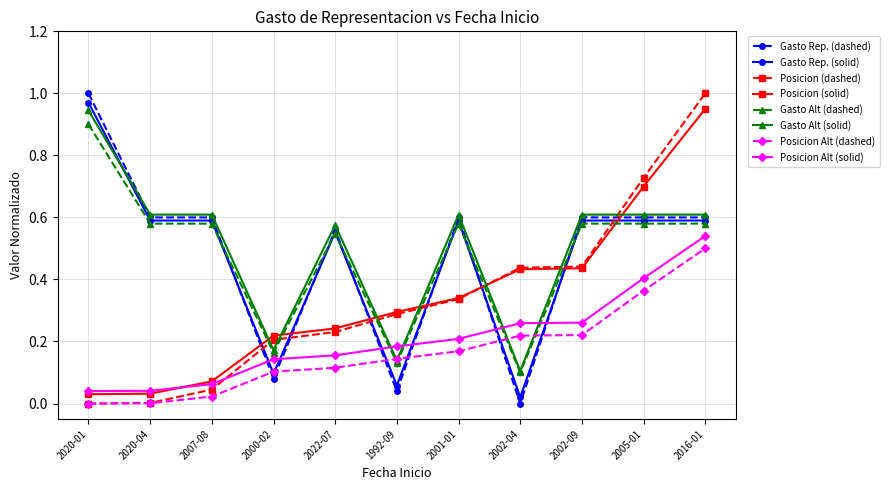

Which series ends up on top after the final intersection of Posicion (solid) and Gasto Rep. (solid)?

Posicion (solid)